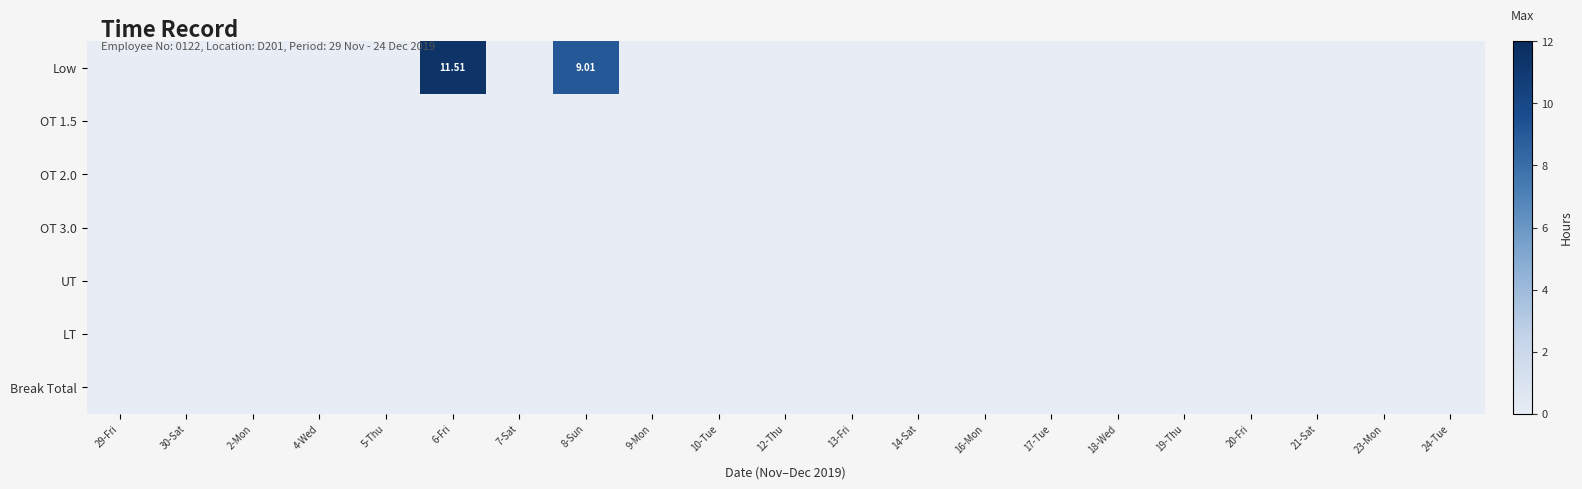

What is the average value of the Low series?

1.0